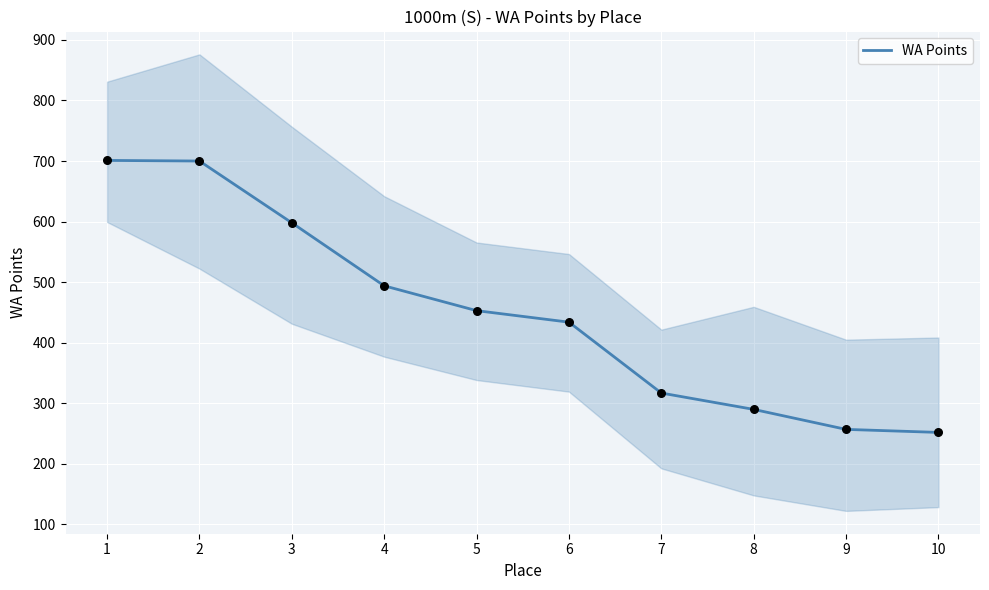

What is the ratio of the value at 2 to the value at 6?

1.6